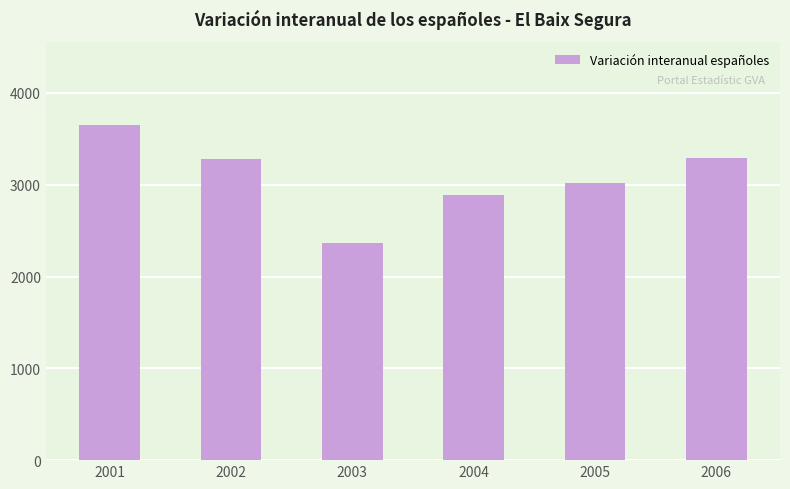

What is the greatest value displayed?

3646